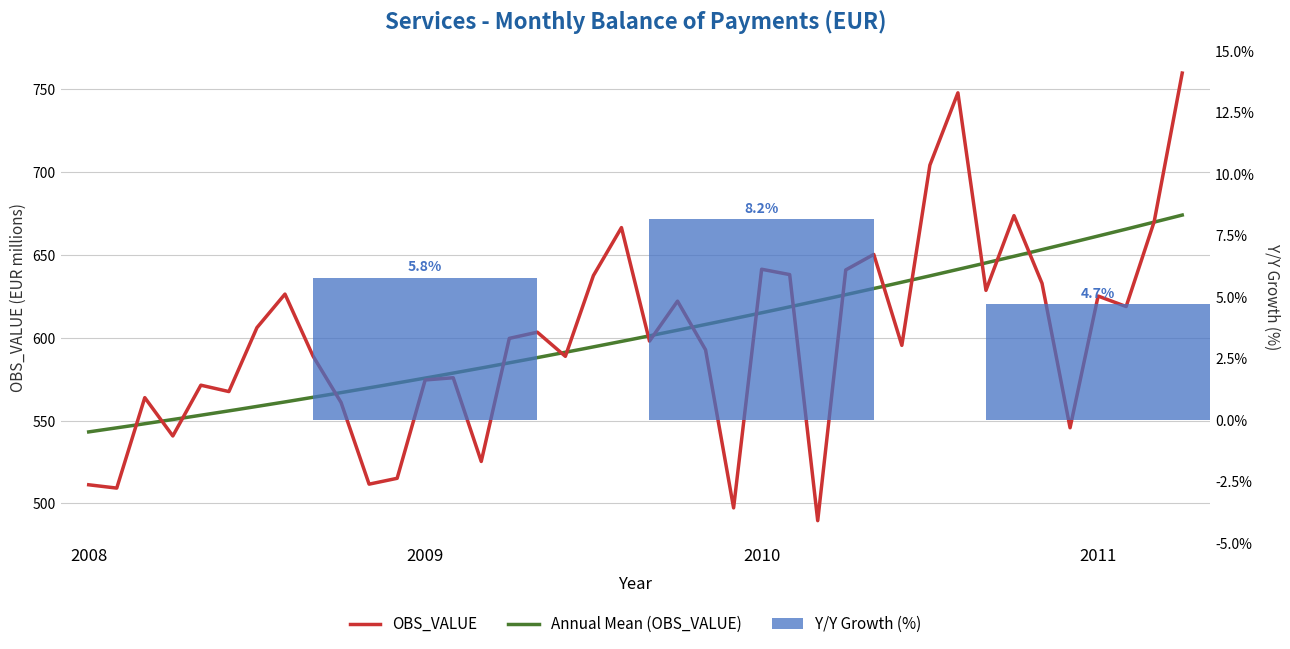

Count the number of values greater than 599.

20